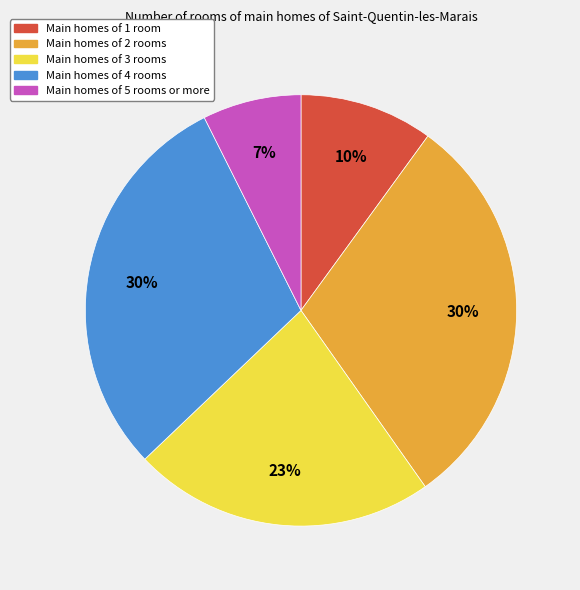

Combined, do Main homes of 2 rooms and Main homes of 4 rooms account for over 50%?

Yes